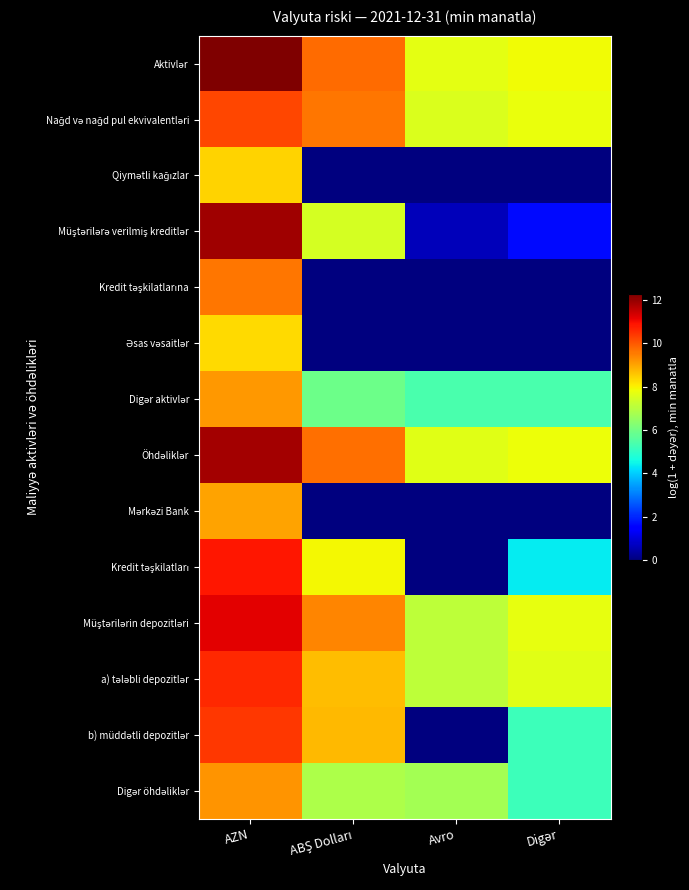

Which series changed the most between AZN and Digər?

Müştərilərə verilmiş kreditlər